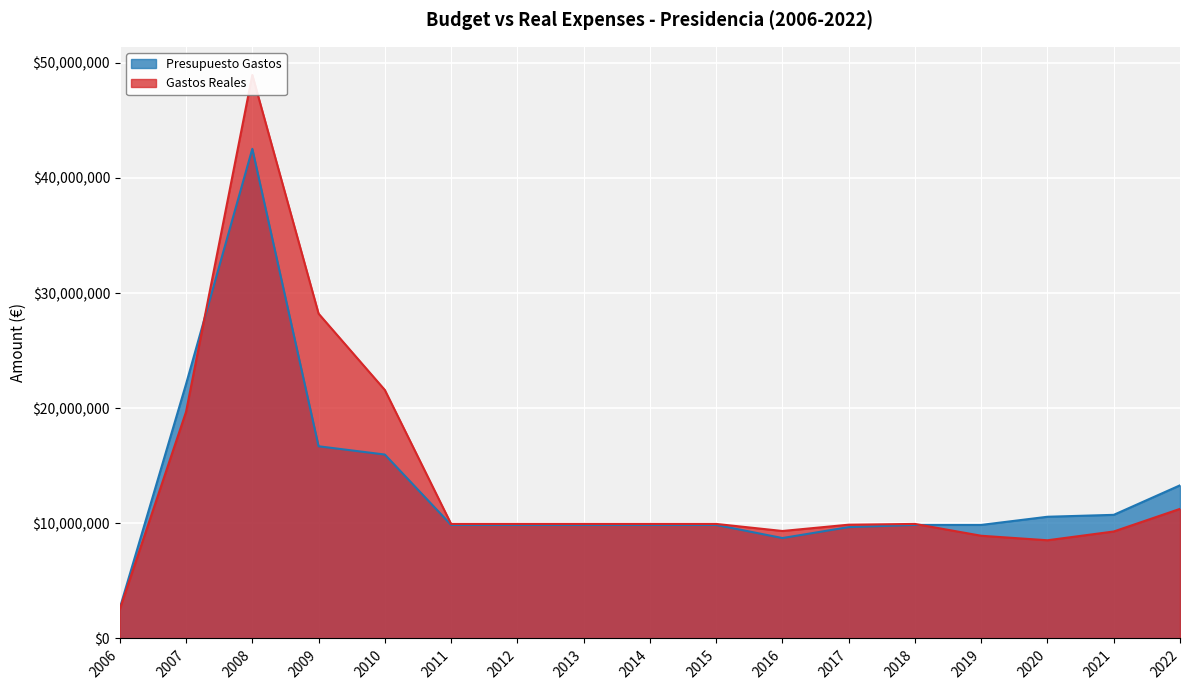

How many distinct data groups are displayed?

2